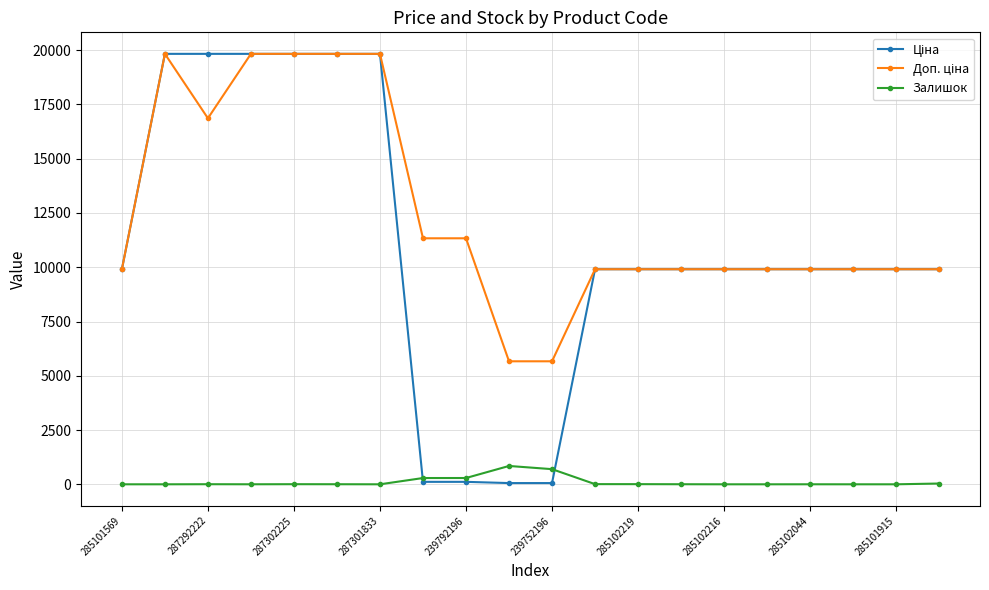

How many lines are shown in the chart?

3